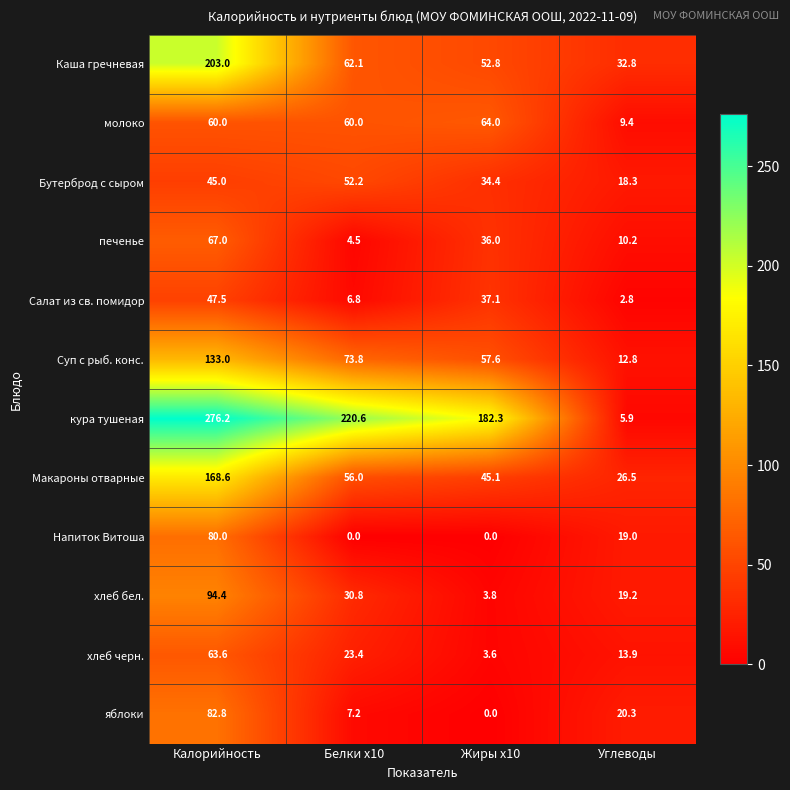

What is the difference between the second highest and second lowest values in the Каша гречневая series?

9.3